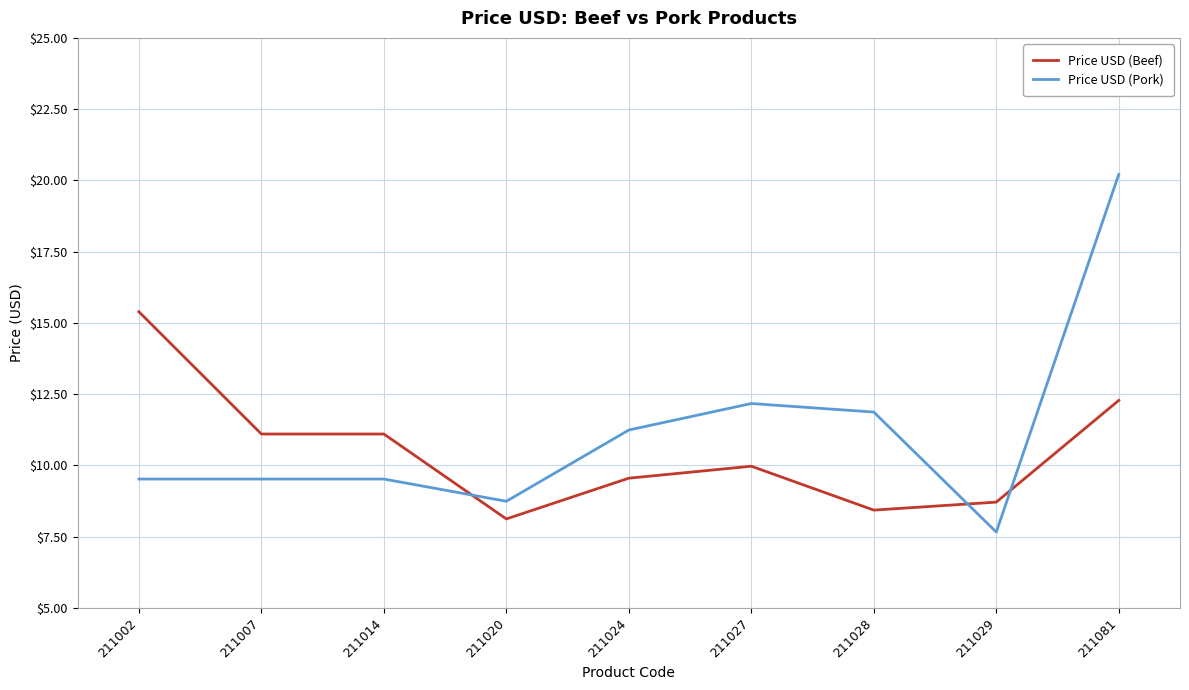

Is it true that Price USD (Pork) equals 4.7 at 211020?

False